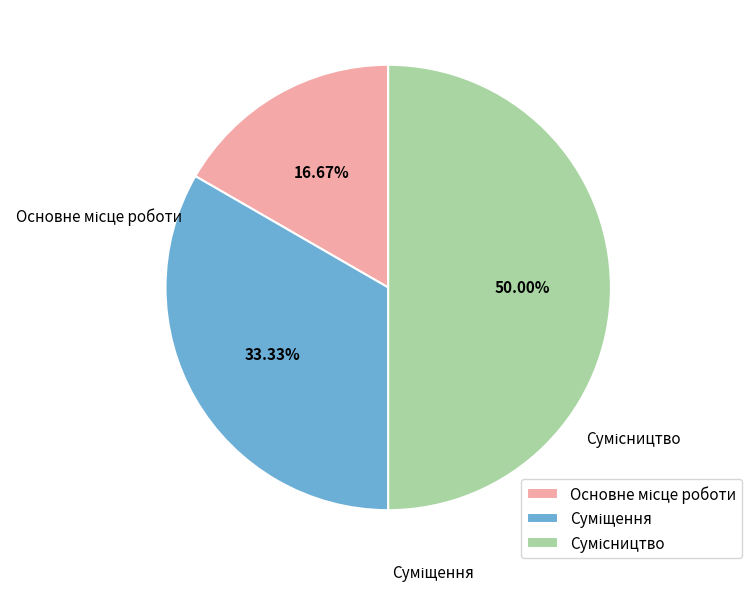

Rank the categories by value from lowest to highest.

Основне місце роботи, Суміщення, Сумісництво